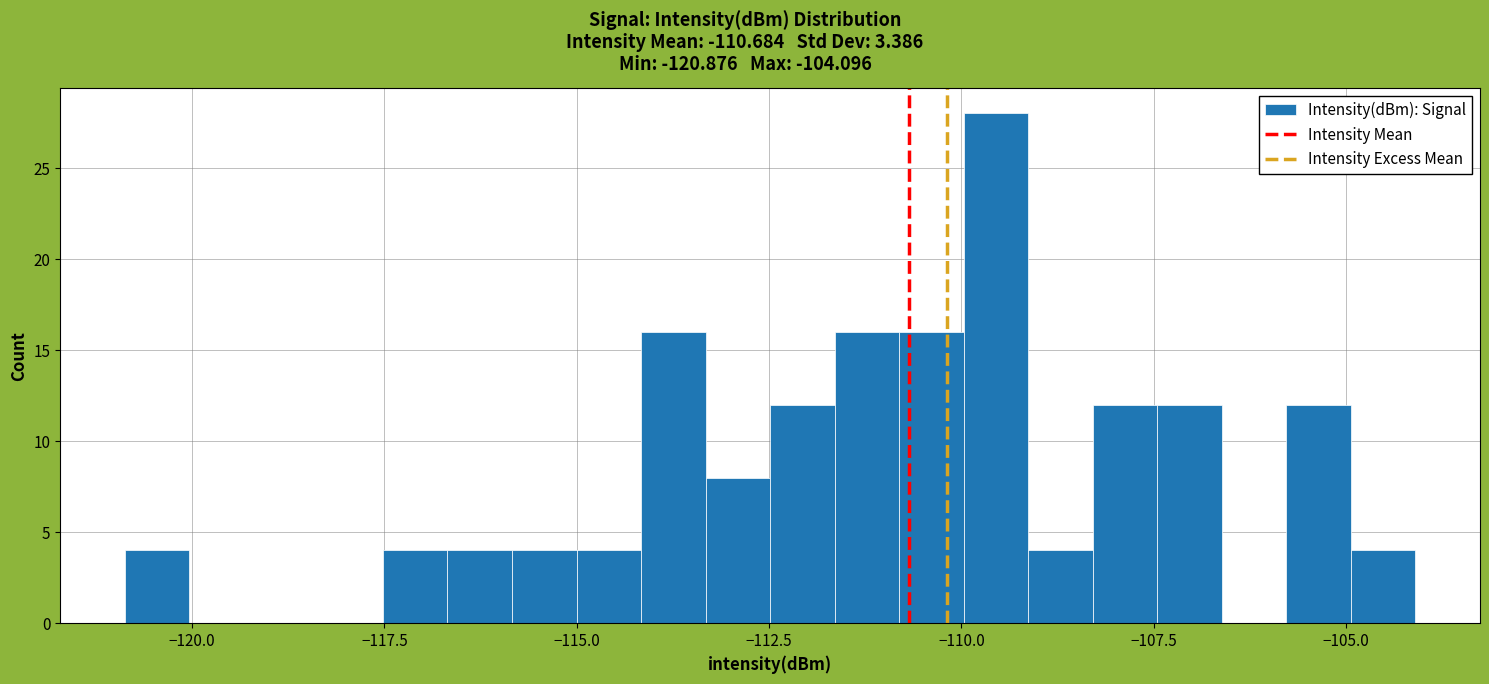

Around what value on the x-axis is the tallest bar? Give the approximate position of its centre, as read against the axis.

-109.5